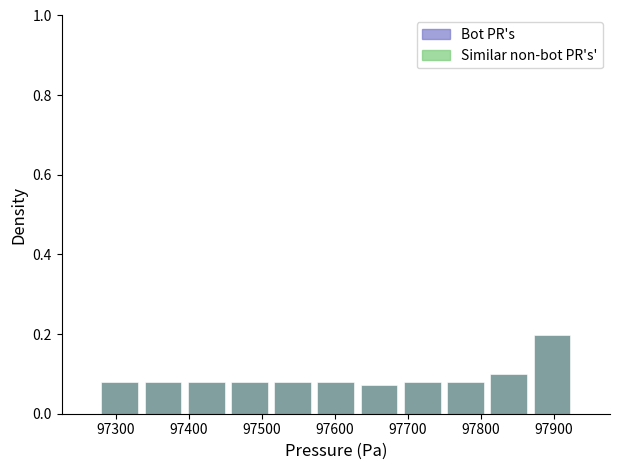

Over which range of the x-axis is the bar tallest?

97870 to 97930